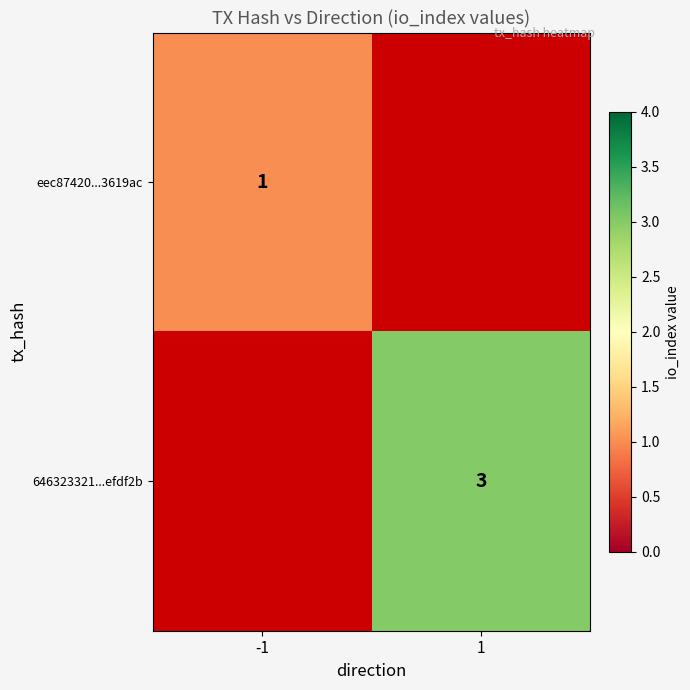

True or false: 646323321...efdf2b has a value of 3 at 1.

True